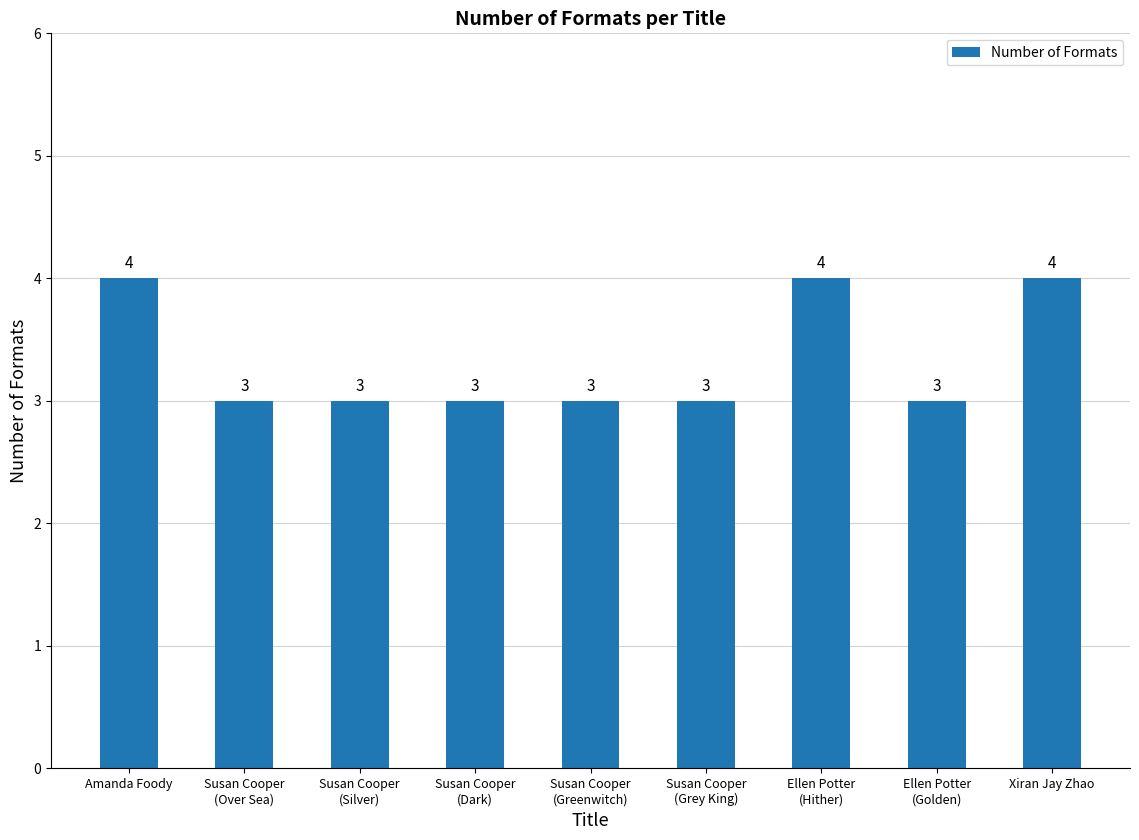

What is the maximum value shown in the chart?

4